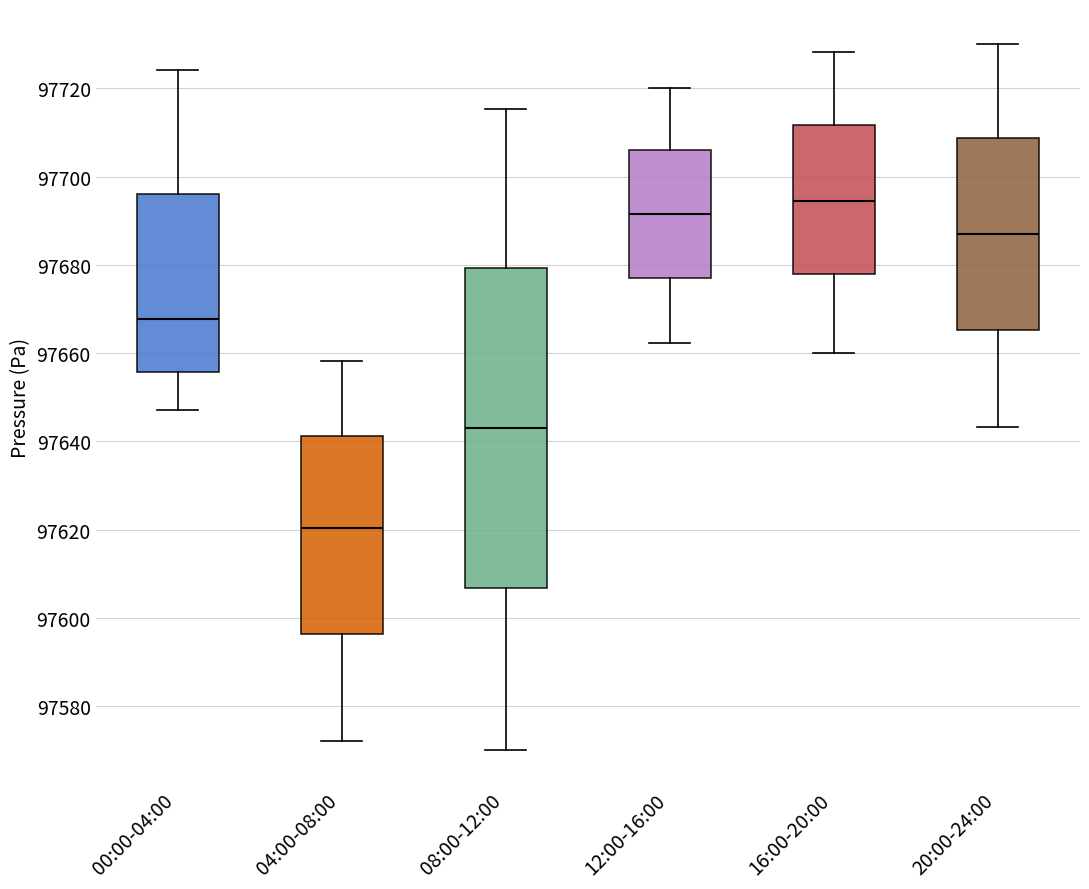

Reading left to right, read every box against the y-axis: the position of its median line, the range the box covers, and the ends of its whiskers. The values are not printed on the chart, so give them approximately, as read against the axis.

00:00-04:00: median 97668, box 97656 to 97696, whiskers 97648 to 97724
04:00-08:00: median 97620, box 97596 to 97642, whiskers 97572 to 97658
08:00-12:00: median 97644, box 97606 to 97680, whiskers 97570 to 97716
12:00-16:00: median 97692, box 97678 to 97706, whiskers 97662 to 97720
16:00-20:00: median 97694, box 97678 to 97712, whiskers 97660 to 97728
20:00-24:00: median 97688, box 97666 to 97708, whiskers 97644 to 97730